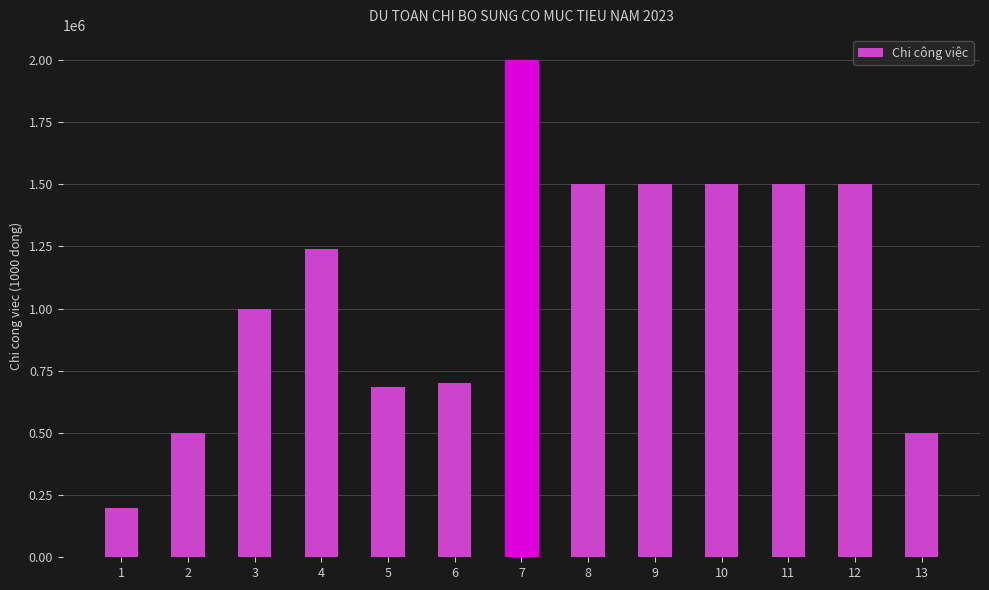

Reading left to right, transcribe all the data shown in this chart.

200000	500000	1000000	1240000	685000	700000	2000000	1500000	1500000	1500000	1500000	1500000	500000